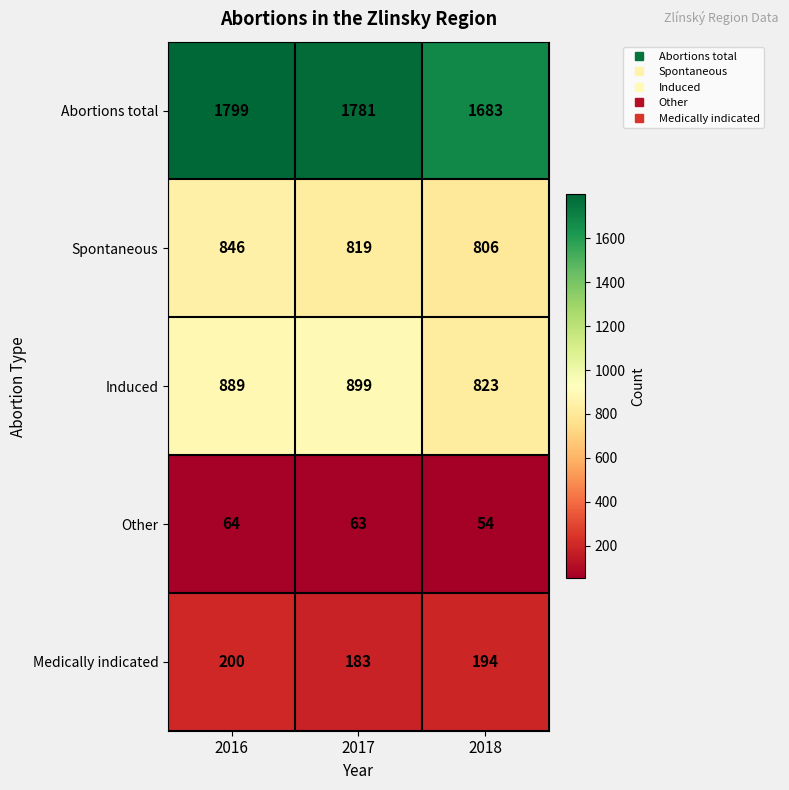

Reading right to left, extract all data points from this chart.

Abortions total: 1683	1781	1799
Spontaneous: 806	819	846
Induced: 823	899	889
Other: 54	63	64
Medically indicated: 194	183	200